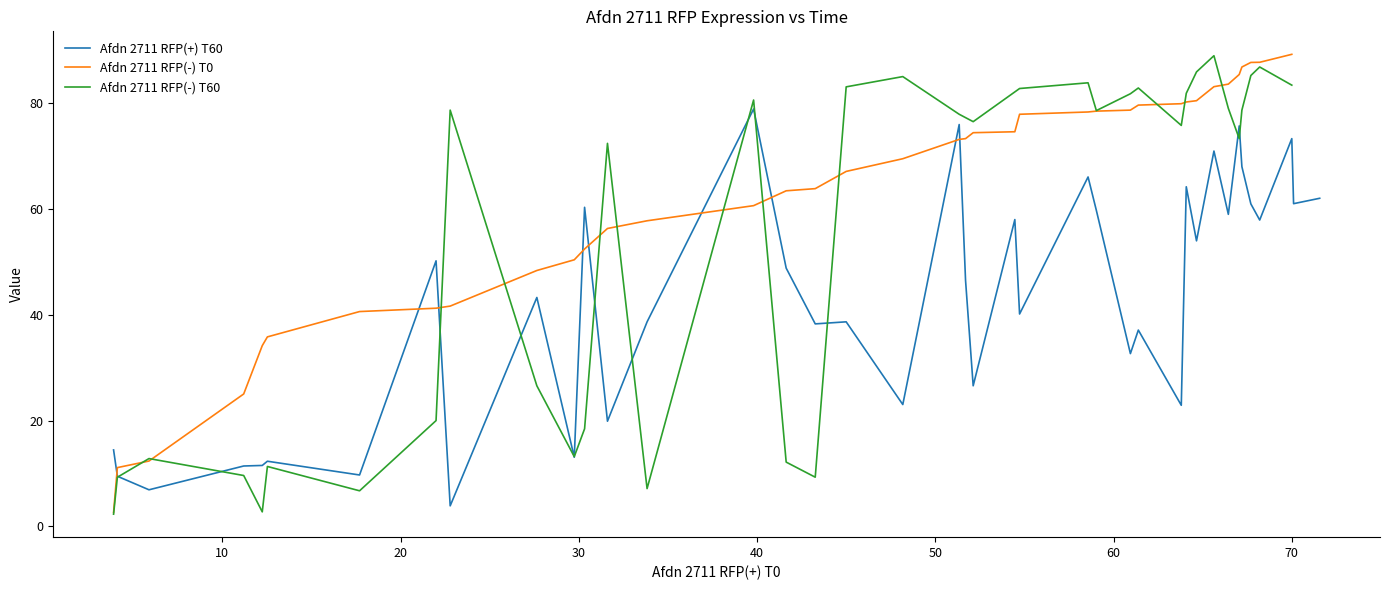

Reading left to right, extract all data points from this chart.

x=3.9	1=4.1	2=5.9	3=11.2	4=12.2	5=12.5	6=17.7	7=22.0	8=22.8	9=27.6	10=29.7	11=30.3	12=31.6	13=33.8	14=39.8	15=41.6	16=43.3	17=45.0	18=48.2	19=51.3	20=51.7	21=52.1	22=54.5	23=54.7	24=58.6	25=59.0	26=60.9	27=61.4	28=63.8	29=64.1	30=64.7	31=65.6	32=66.4	33=67.0	34=67.2	35=67.7	36=68.2	37=70.0	38=70.1	39=71.6